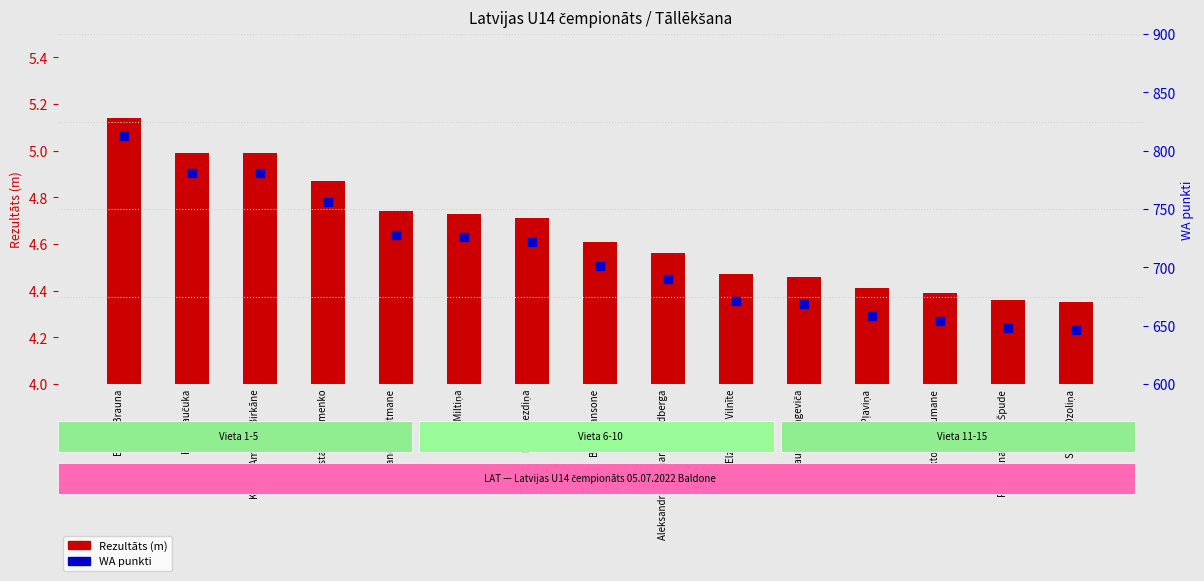

At which category is the sum across all series the highest?

Emīlija Brauna